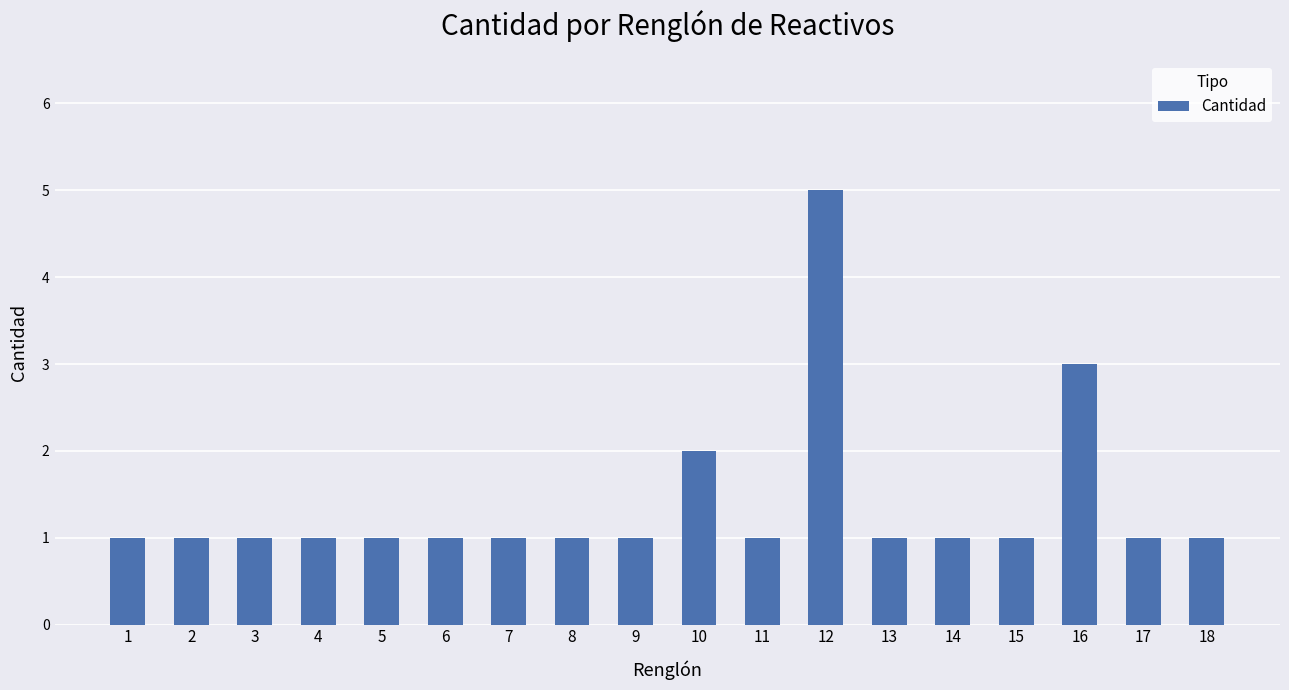

What is the value of the 13th bar from the left?

1